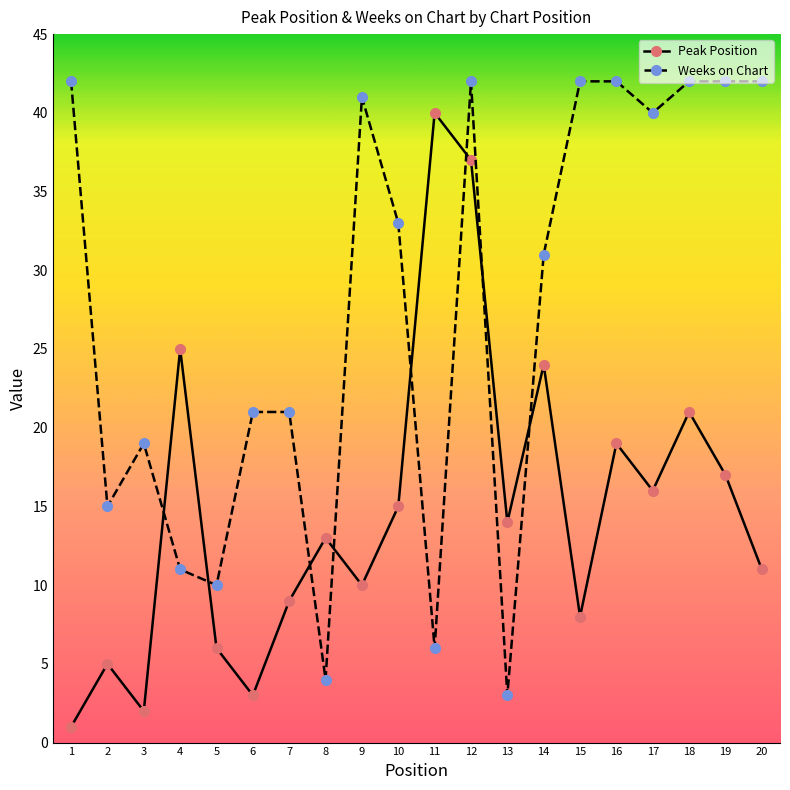

True or false: Peak Position and Weeks on Chart cross at least once.

True